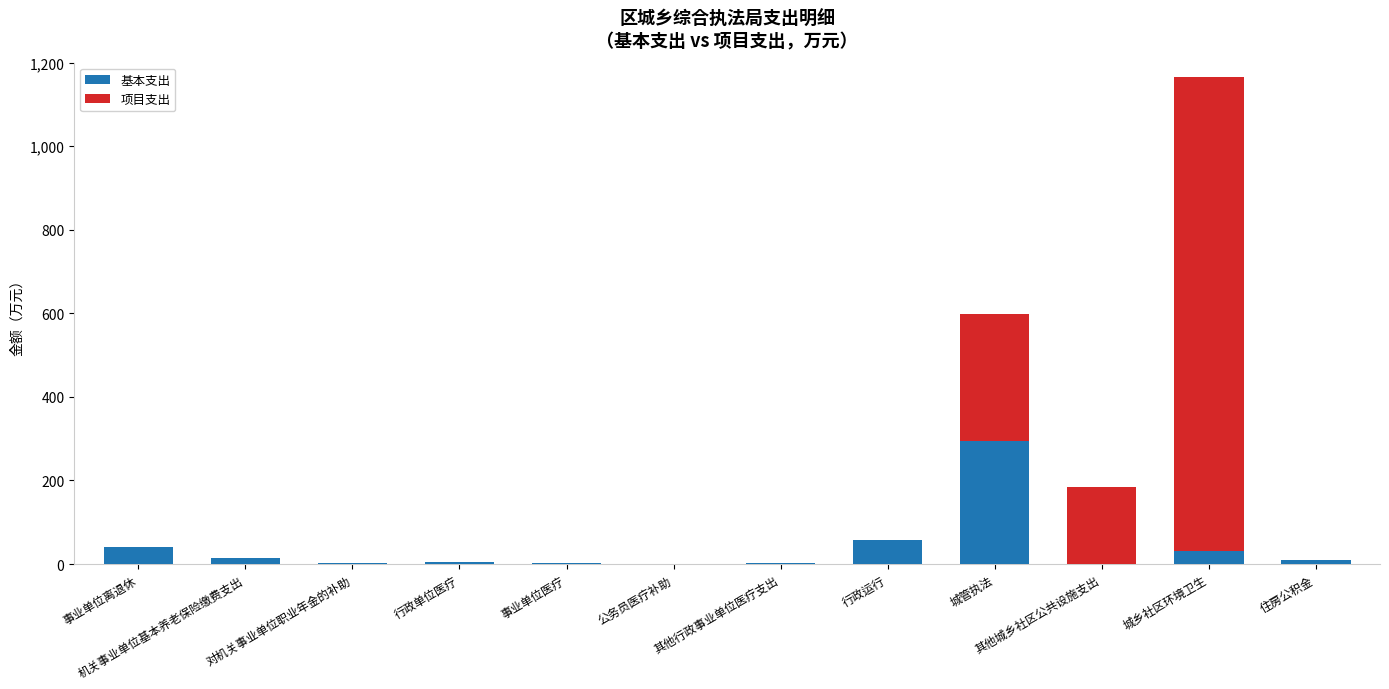

What is the total value across all series at 城管执法?

598.7